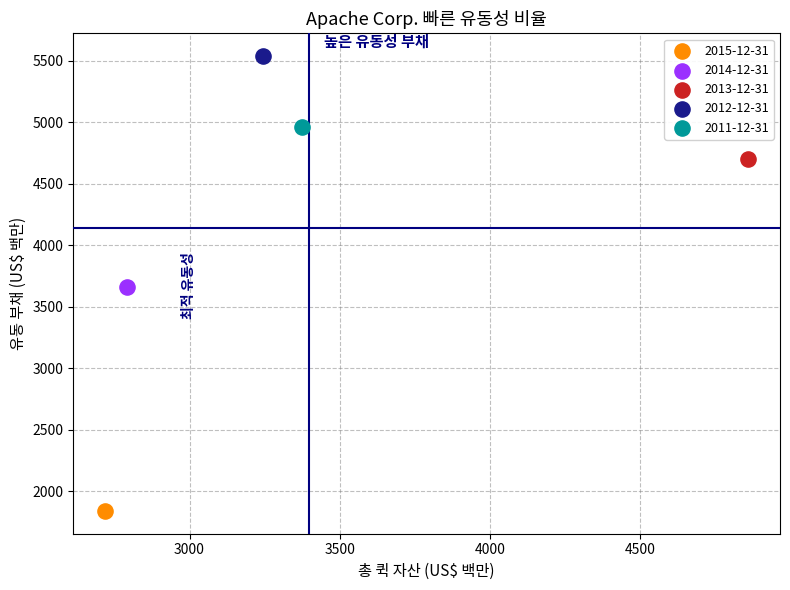

What are all the series names shown in the legend?

2015-12-31, 2014-12-31, 2013-12-31, 2012-12-31, 2011-12-31